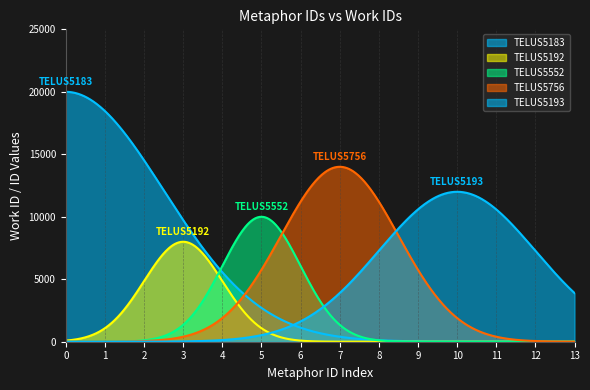

True or false: work_id has a value of 7059 at 13962.

False